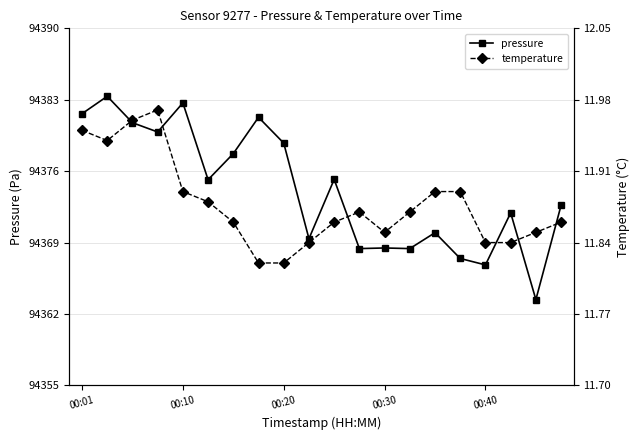

What is the maximum value for pressure?

94383.3